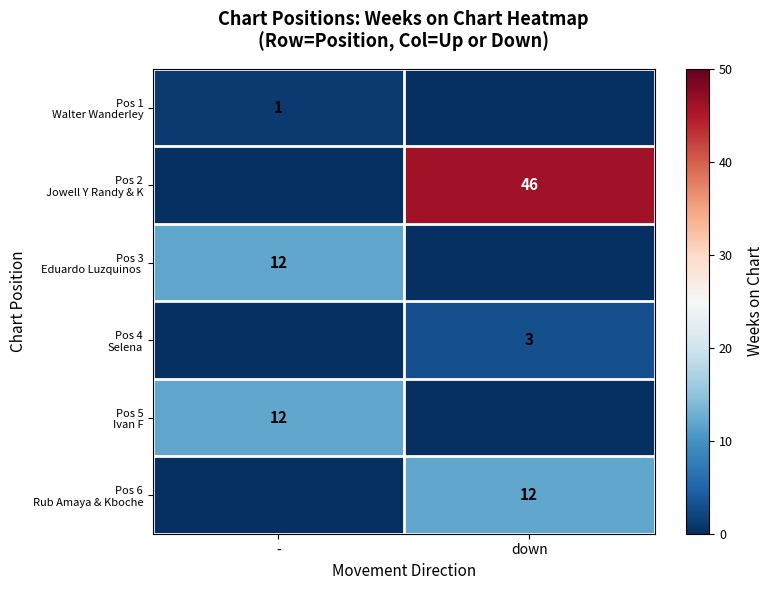

What is the maximum value shown in the chart?

46